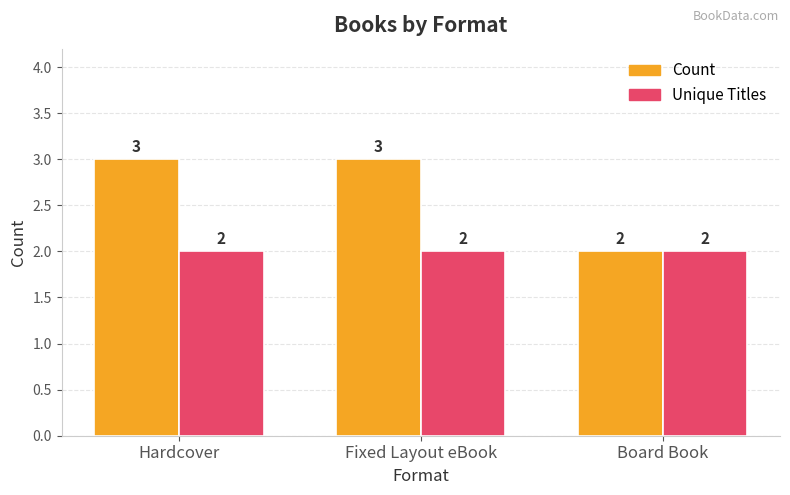

Count the number of categories in the chart.

3